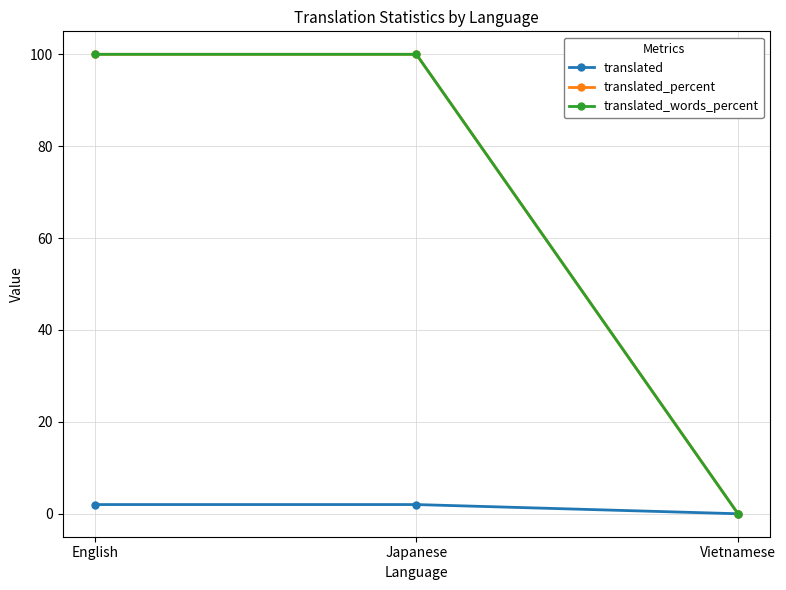

How many translated values are between 0 and 2?

3